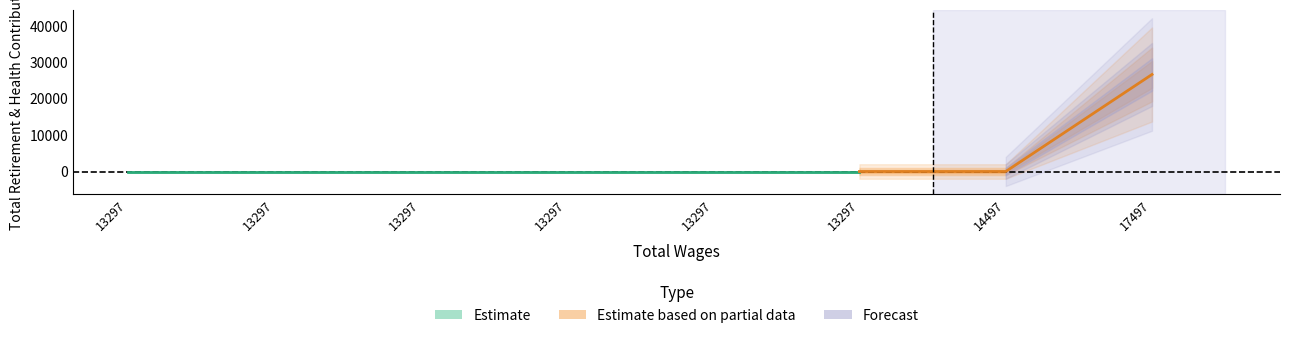

Rank the categories by value from highest to lowest.

17497, 13297, 13297, 13297, 13297, 13297, 13297, 14497